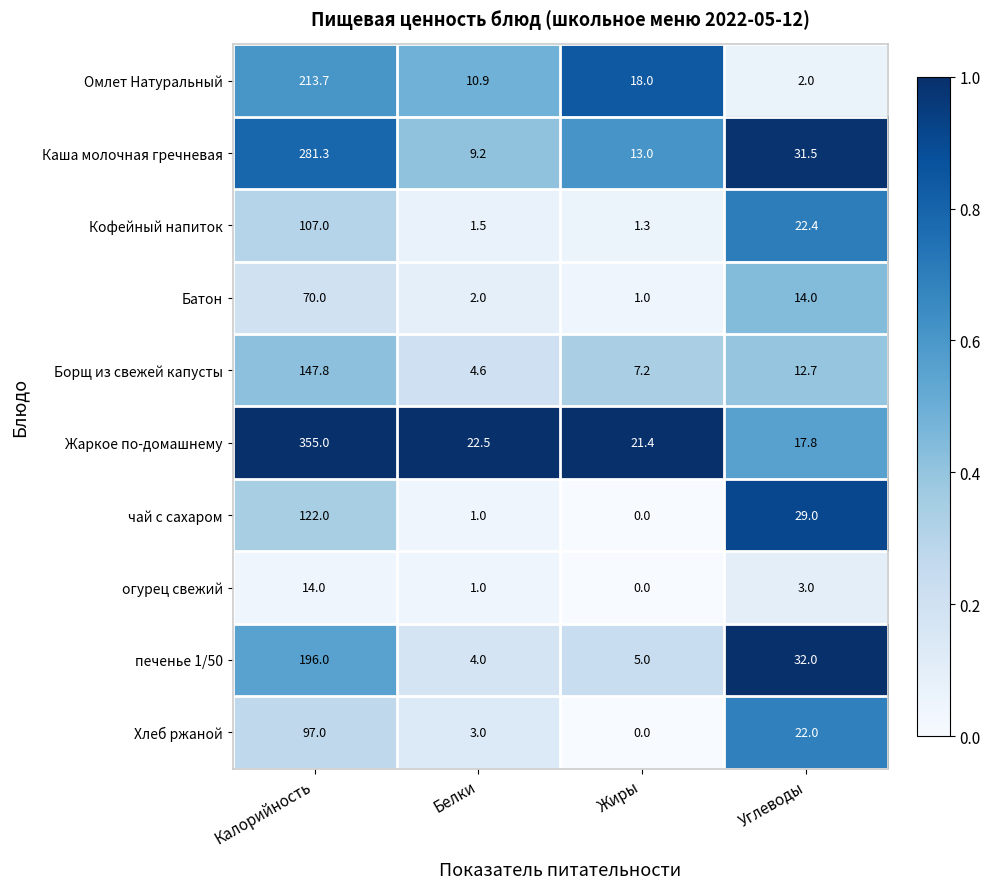

List the series in order of their peak value, highest first.

Жаркое по-домашнему, Каша молочная гречневая, Омлет Натуральный, печенье 1/50, Борщ из свежей капусты, чай с сахаром, Кофейный напиток, Хлеб ржаной, Батон, огурец свежий